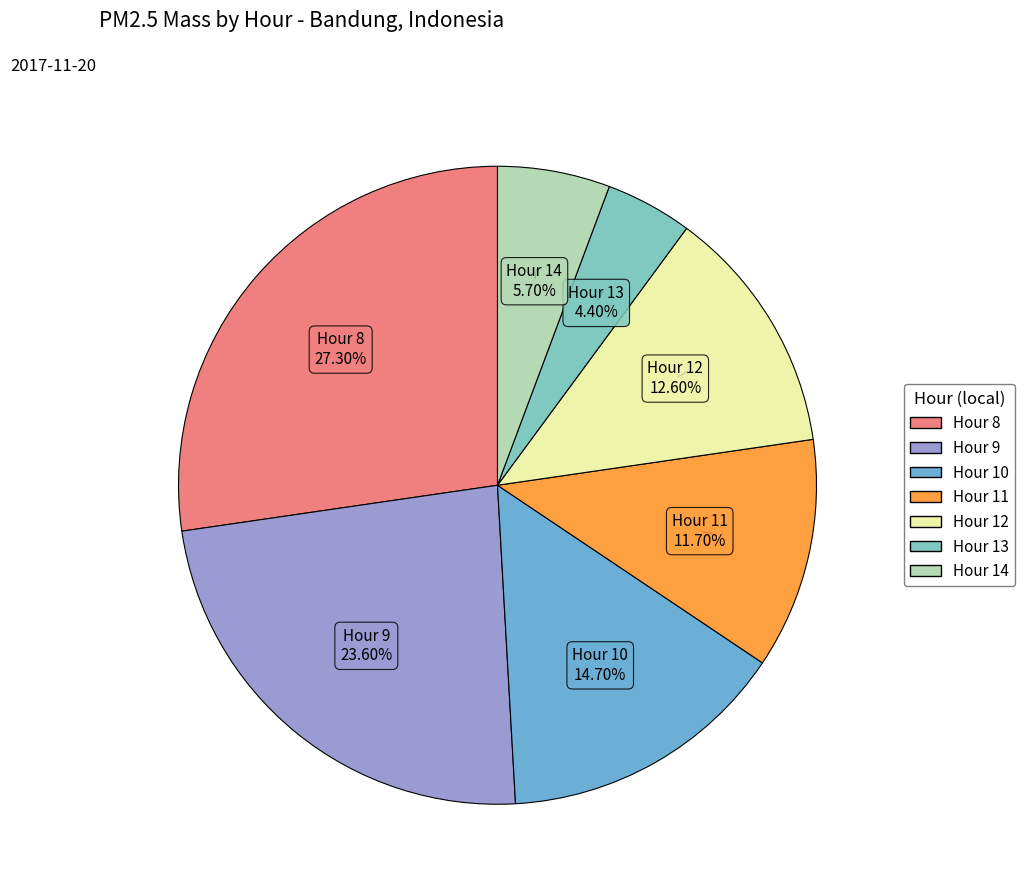

How many segments does this pie chart have?

7